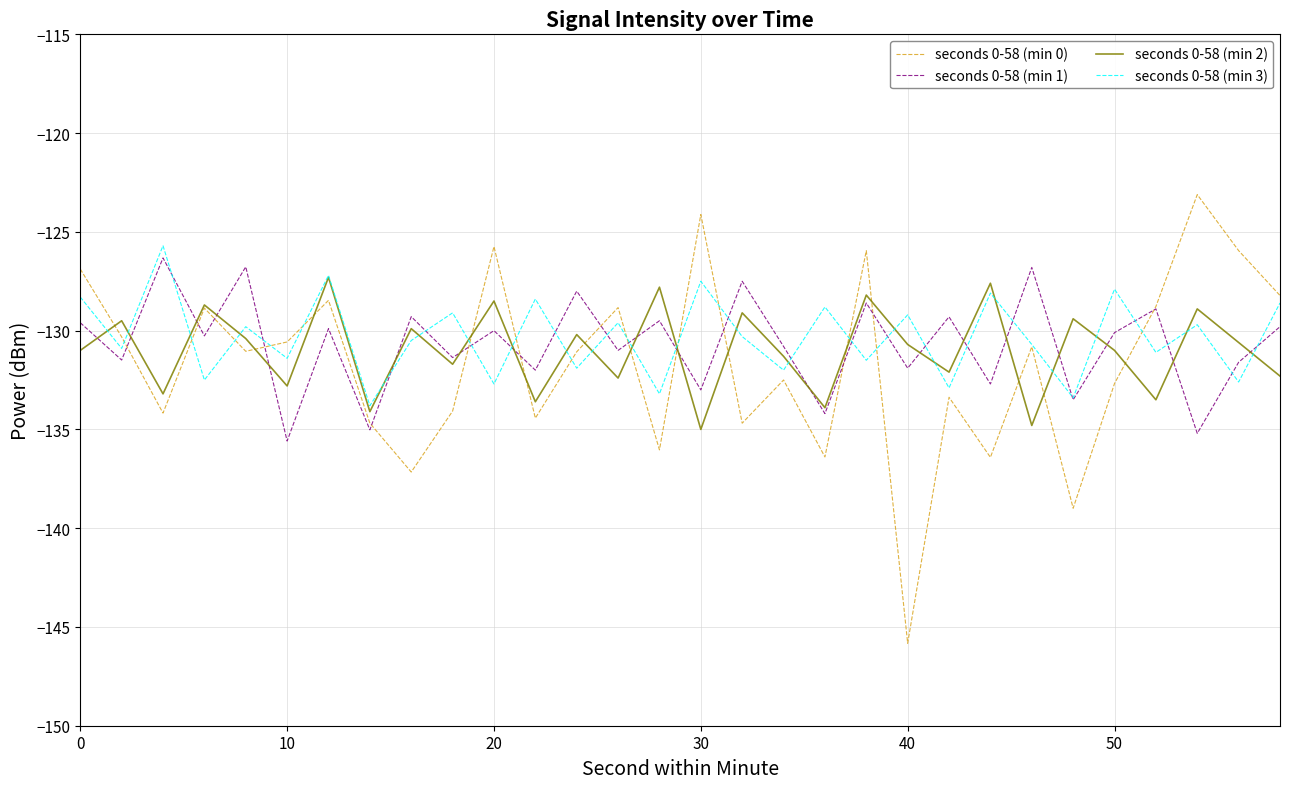

Which series has the widest spread of values?

seconds 0-58 (min 0)